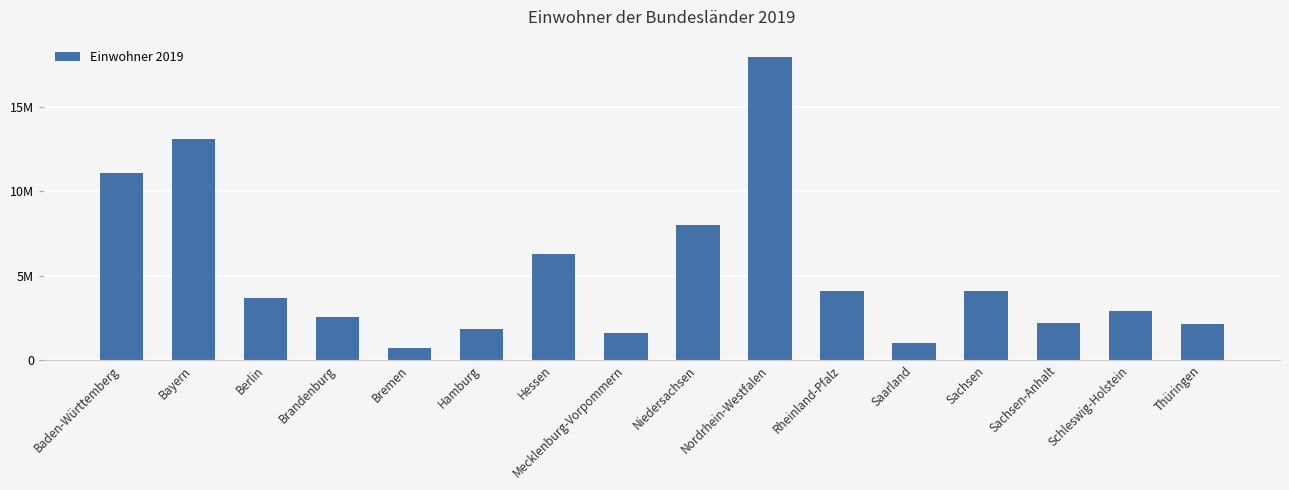

What is the difference between the maximum and minimum values?

17266019